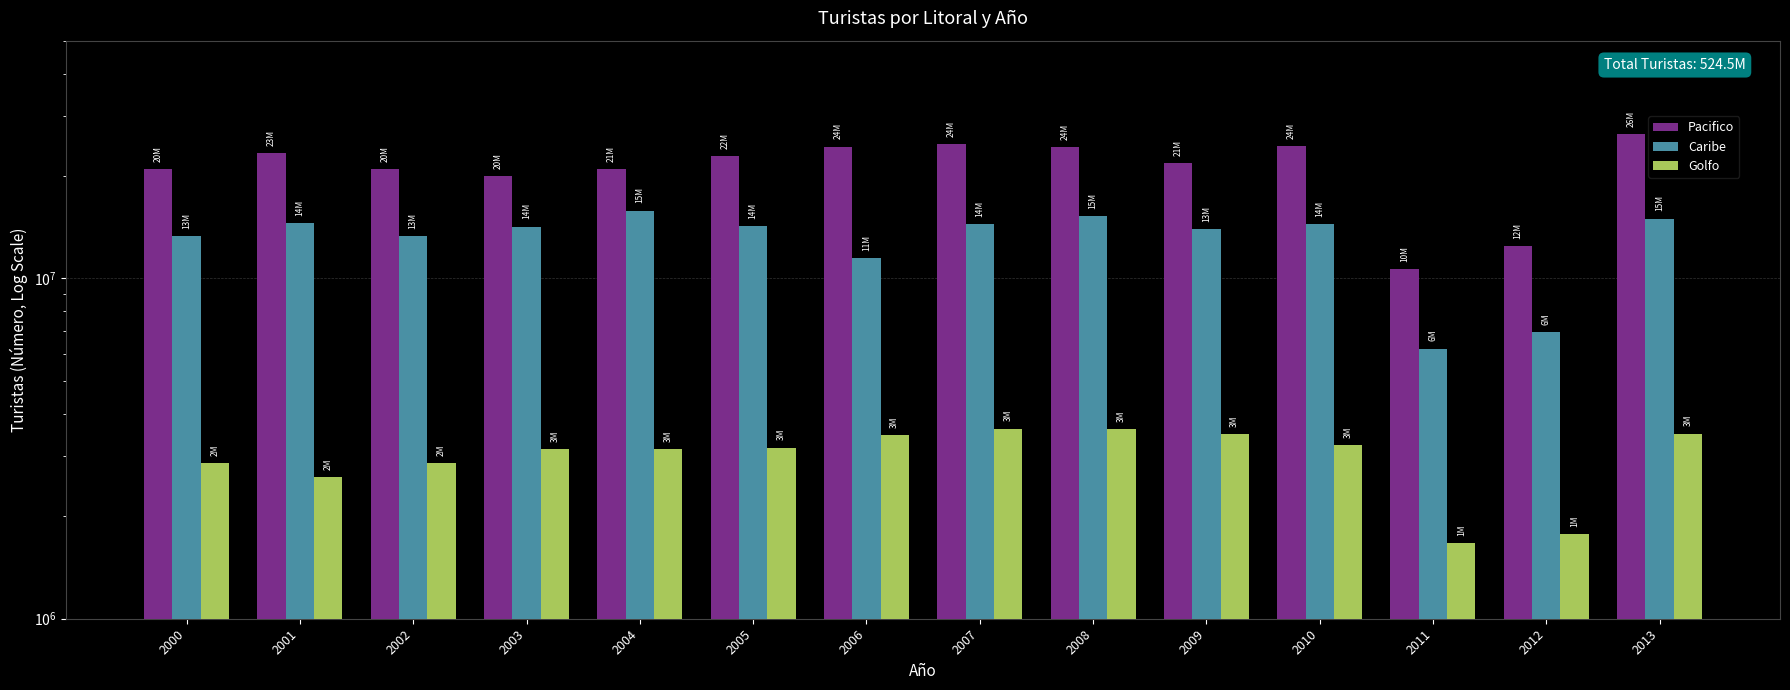

Reading left to right, list all the values displayed in this chart.

Pacifico: 2000=20978977	2001=23392714	2002=20978977	2003=20038243	2004=21003282	2005=22906097	2006=24410691	2007=24820605	2008=24386269	2009=21888308	2010=24491093	2011=10680927	2012=12474154	2013=26629249
Caribe: 2000=13291290	2001=14555248	2002=13291290	2003=14202736	2004=15841414	2005=14269435	2006=11476285	2007=14437453	2008=15255768	2009=13990483	2010=14459216	2011=6225831	2012=6957090	2013=15000000
Golfo: 2000=2860303	2001=2610264	2002=2860303	2003=3158069	2004=3159446	2005=3183086	2006=3468178	2007=3619382	2008=3607544	2009=3482085	2010=3240068	2011=1664448	2012=1775263	2013=3500000